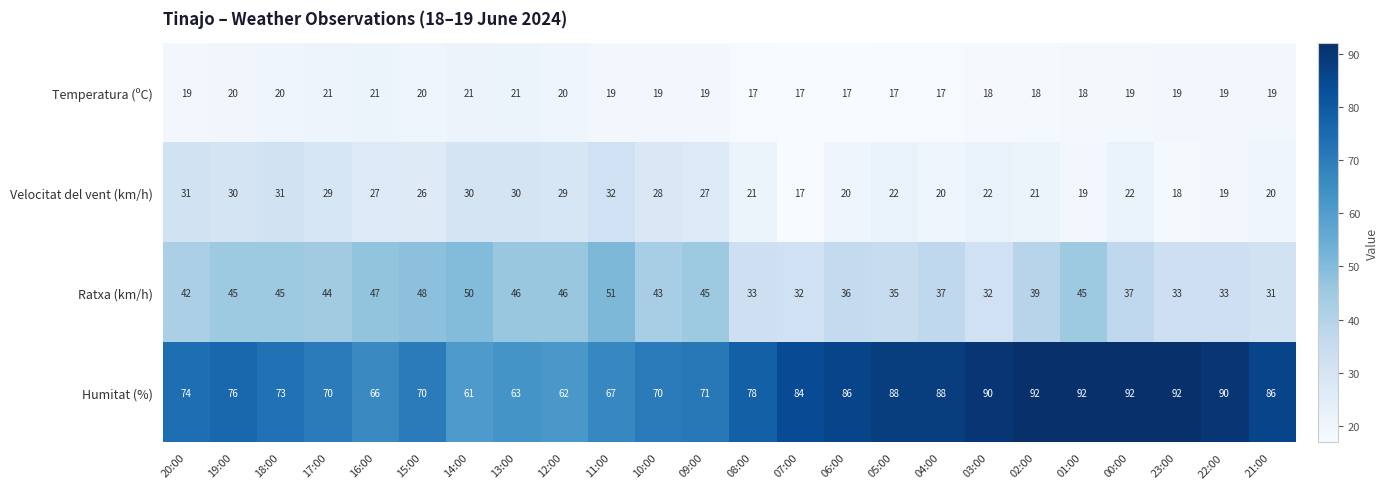

At which category is the sum across all series the highest?

01:00